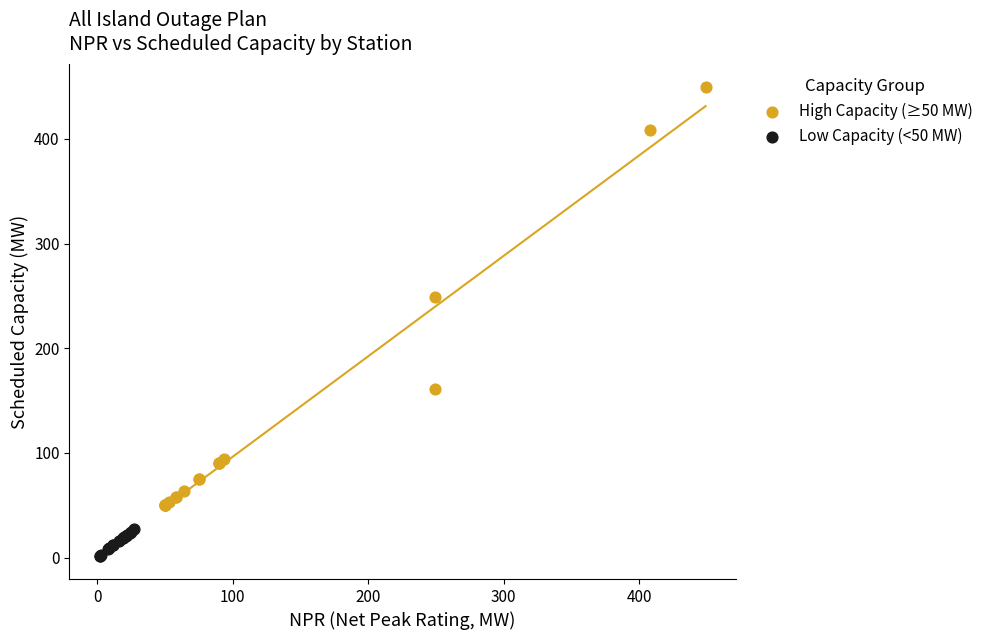

Which series reaches the minimum Y coordinate?

Low Capacity (<50 MW)